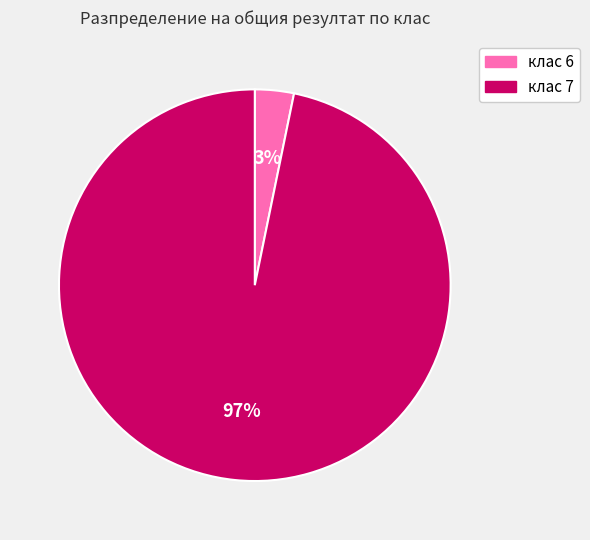

To the nearest percent, what is the average slice percentage?

50%